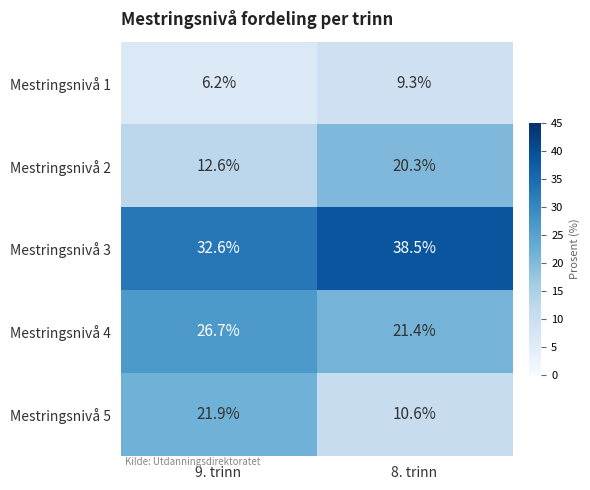

The value of Mestringsnivå 4 at 8. trinn is 29.5. True or false?

False